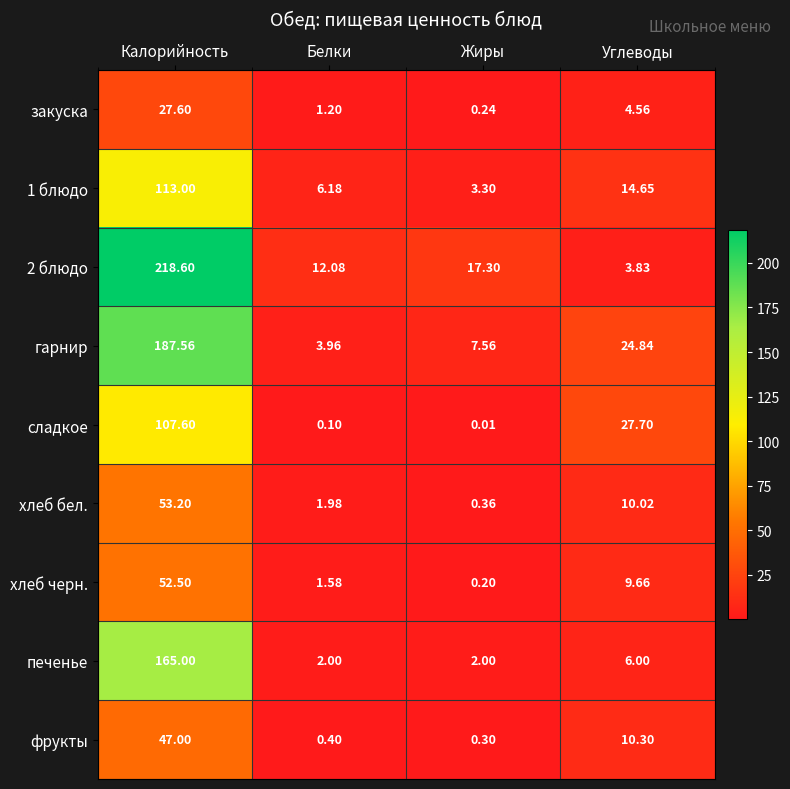

What is the difference between the highest and lowest values at Углеводы?

23.9